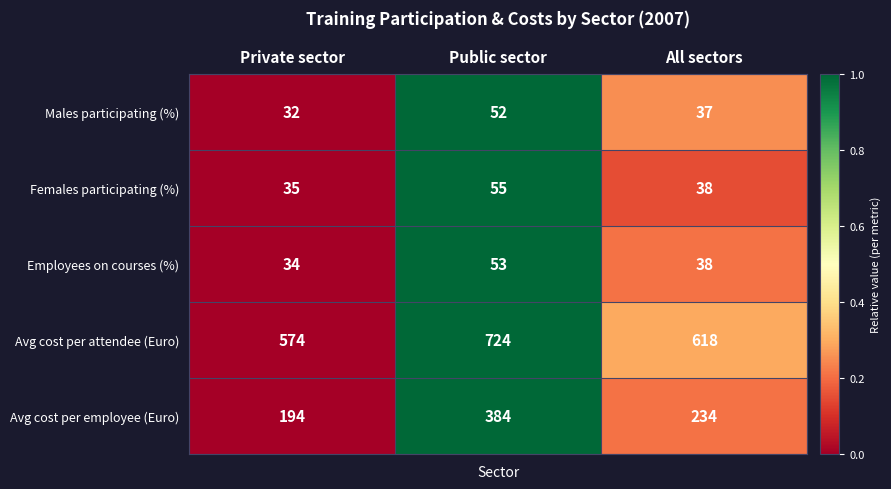

Reading left to right, transcribe all the data shown in this chart.

Males participating (%): Private sector=32	Public sector=52	All sectors=37
Females participating (%): Private sector=35	Public sector=55	All sectors=38
Employees on courses (%): Private sector=34	Public sector=53	All sectors=38
Avg cost per attendee (Euro): Private sector=574	Public sector=724	All sectors=618
Avg cost per employee (Euro): Private sector=194	Public sector=384	All sectors=234